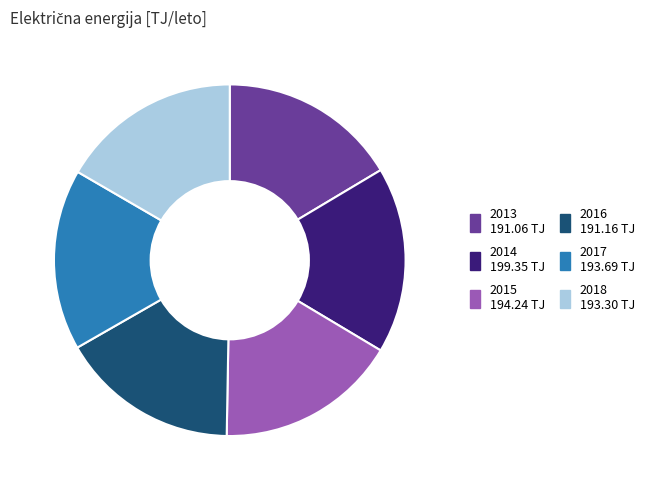

Does 2018 account for over 50% of the chart?

No